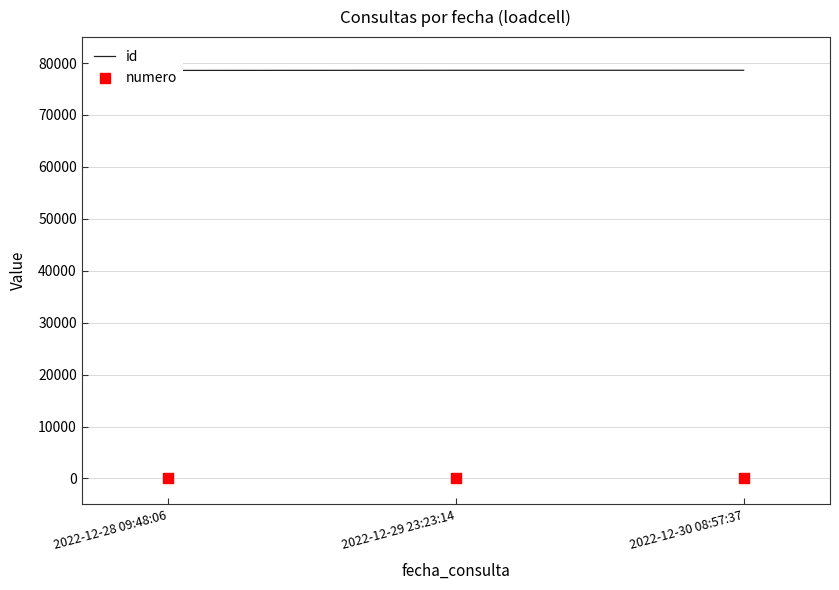

Which series has the widest spread of Y values?

id